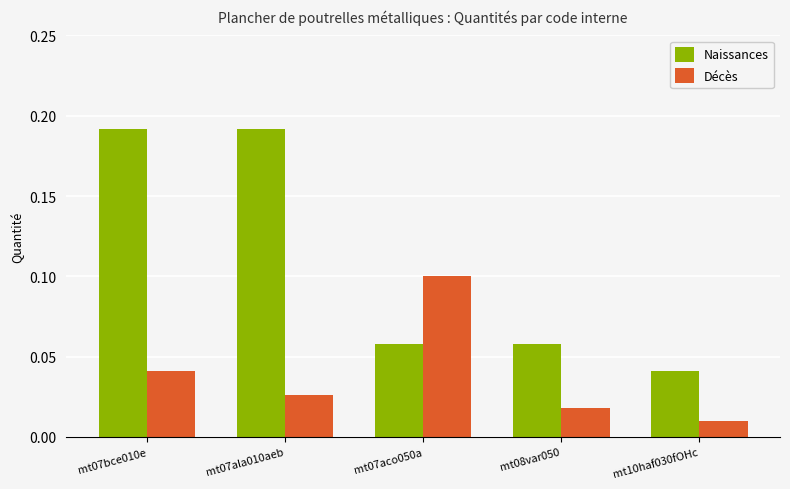

Is it true that Naissances equals 0.0 at mt07aco050a?

False